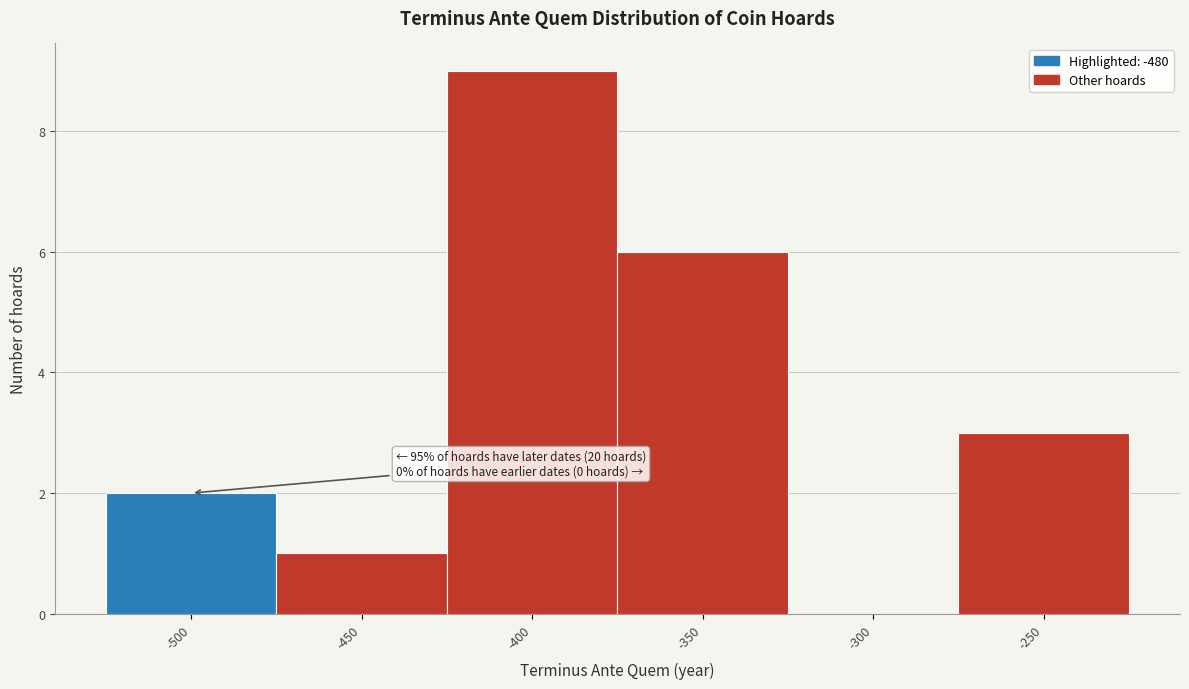

Reading right to left, extract all data points from this chart.

-250=3	-300=0	-350=6	-400=9	-450=1	-500=2